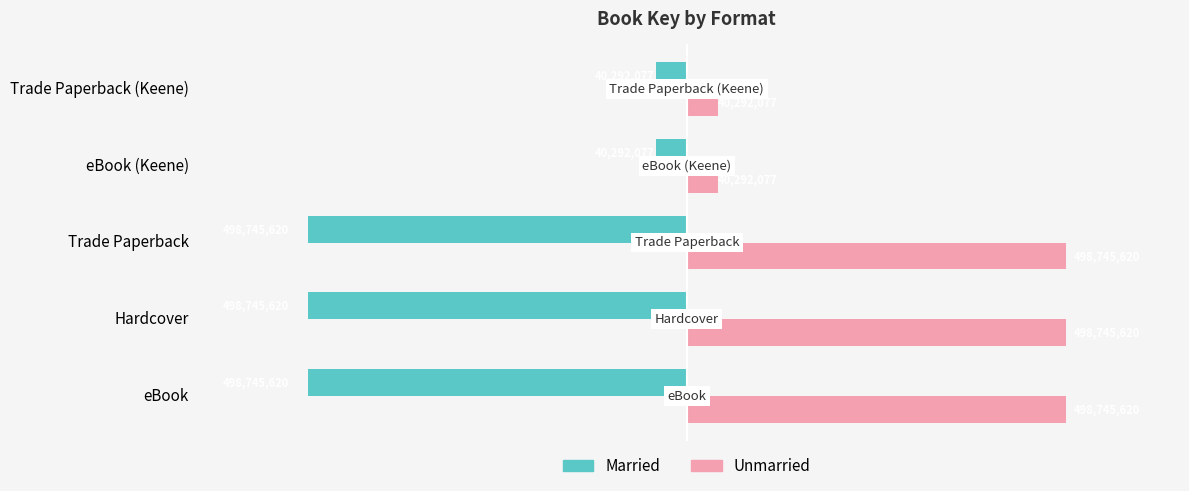

What is the spread (max minus min) of values at eBook (Keene)?

80584154